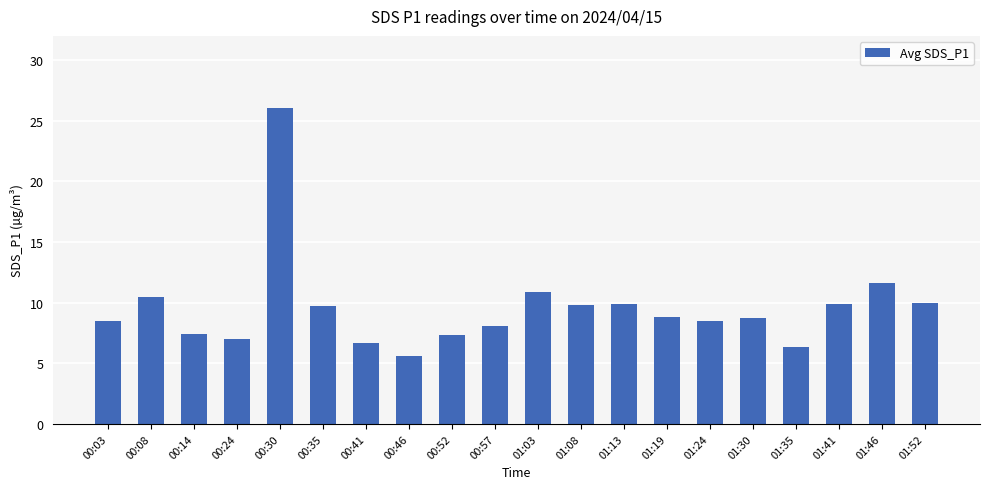

What is the ratio of the value at 00:46 to the value at 01:41?

0.6